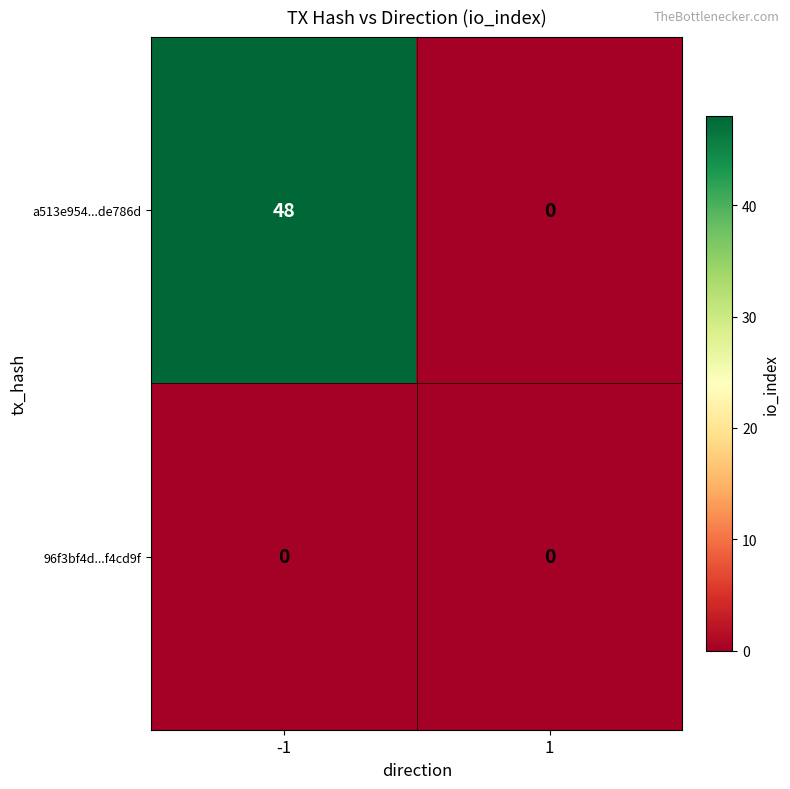

Which series changed the most between -1 and 1?

a513e954...de786d